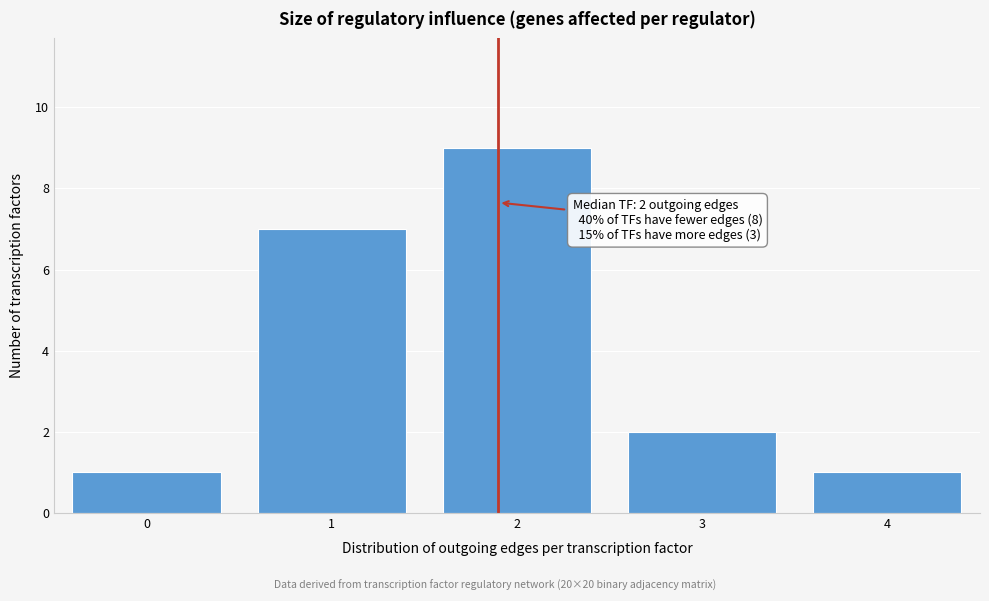

Reading right to left, extract all data points from this chart.

4=1	3=2	2=9	1=7	0=1